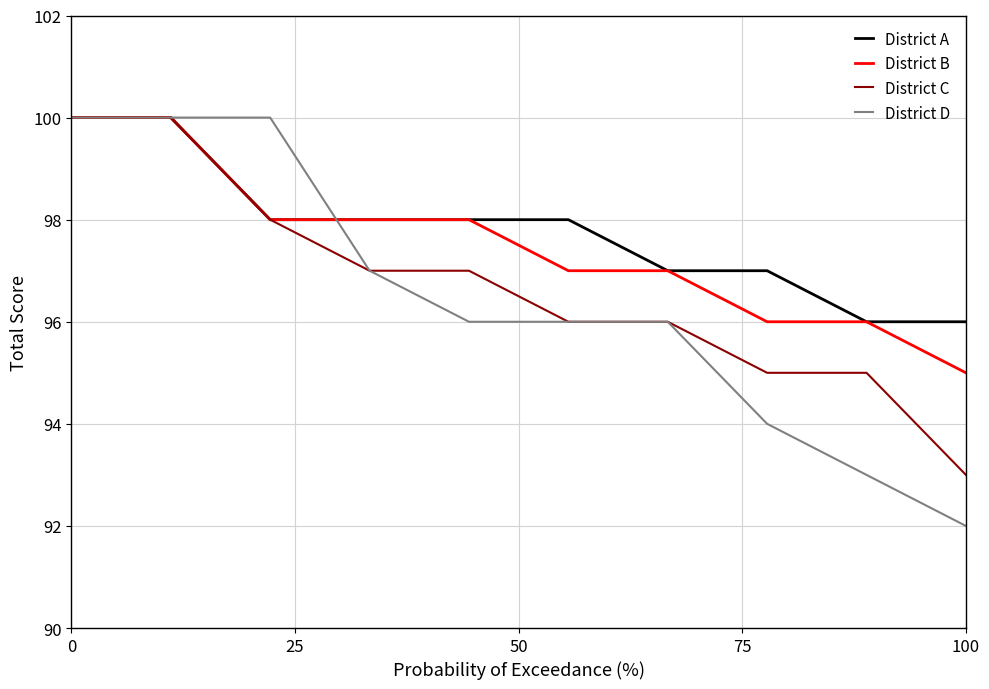

At how many categories does at least one series exceed 99?

3